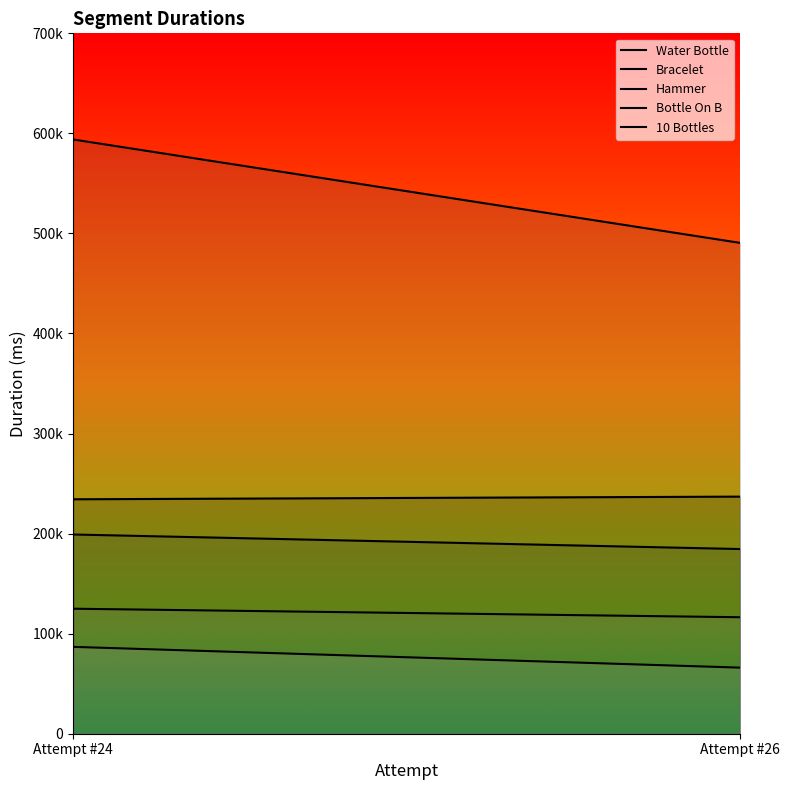

True or false: Hammer has a value of 490572 at Attempt #26.

True